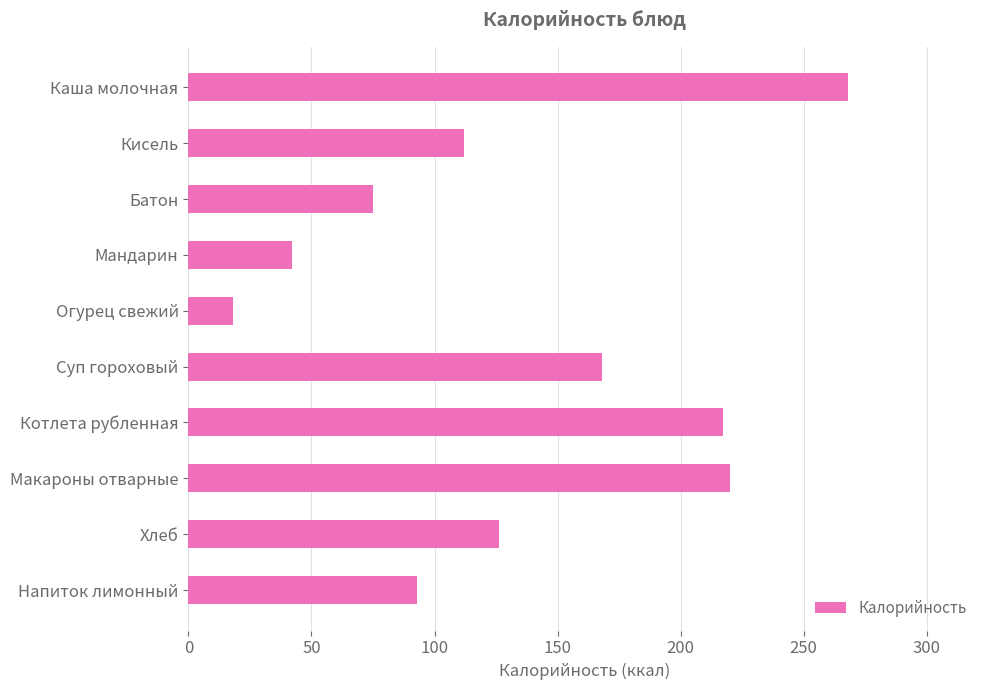

Reading bottom to top, what are all the values shown in this chart?

93	126	220	217	168	18	42	75	112	268